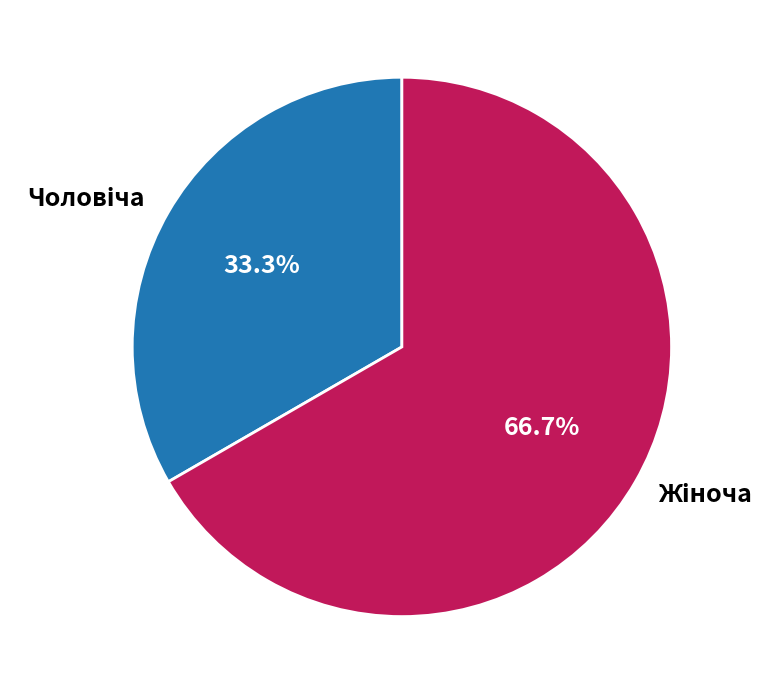

Is there any slice that represents more than half of the pie?

Yes